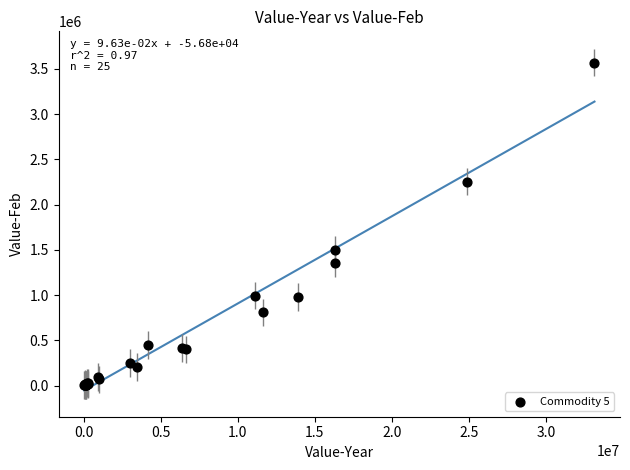

What Y value in the scatter plot is closest to 1785301?

1499527